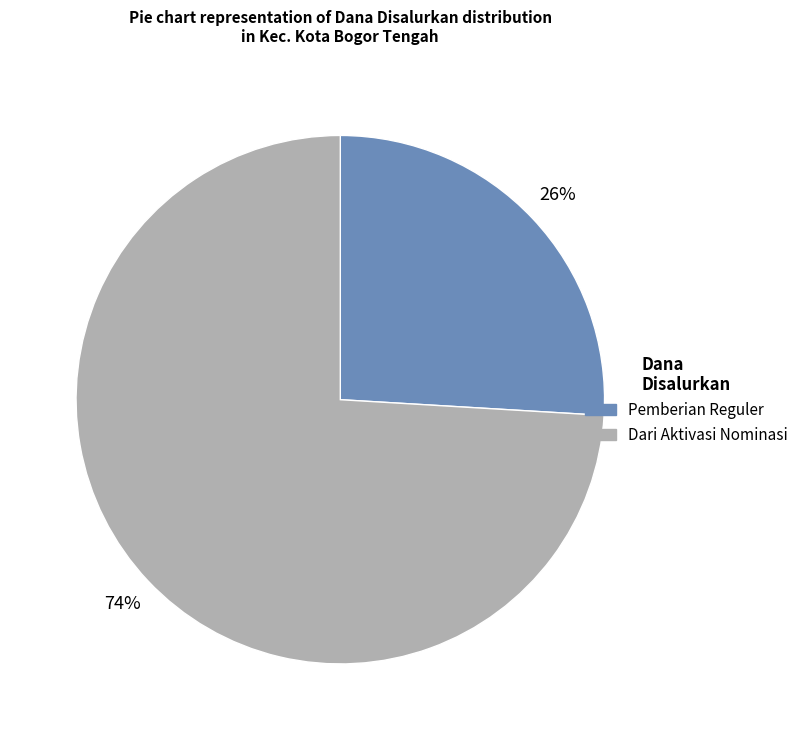

Which slice is the smallest?

Pemberian Reguler